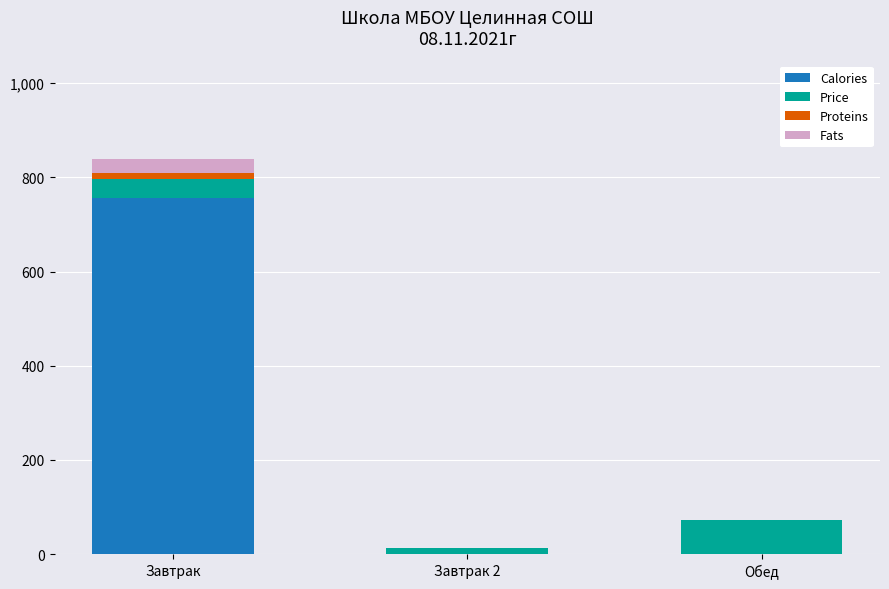

At which category is the sum across all series the highest?

Завтрак